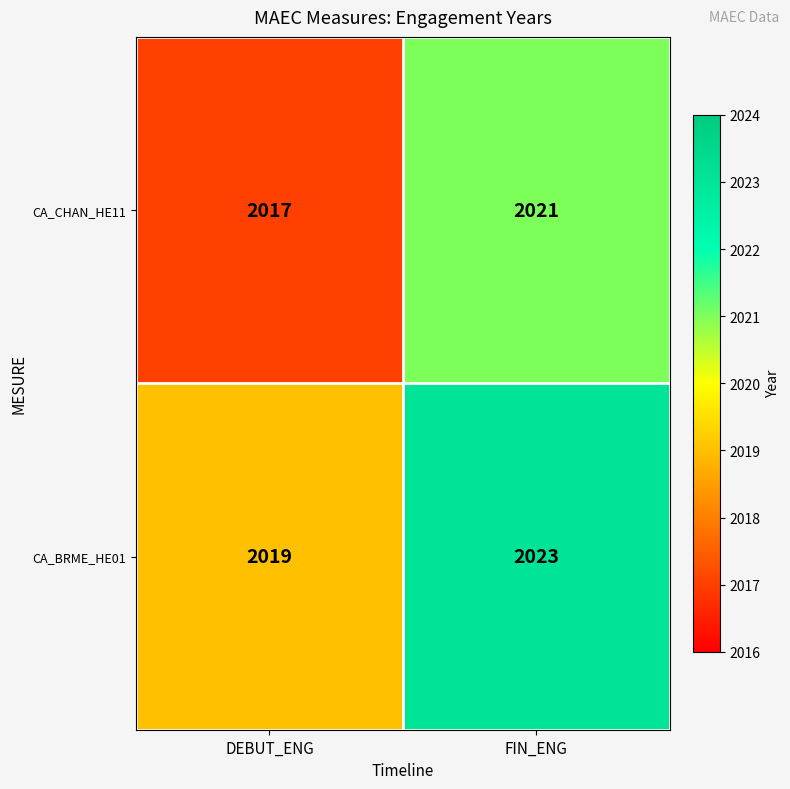

At which category is the sum across all series the highest?

FIN_ENG